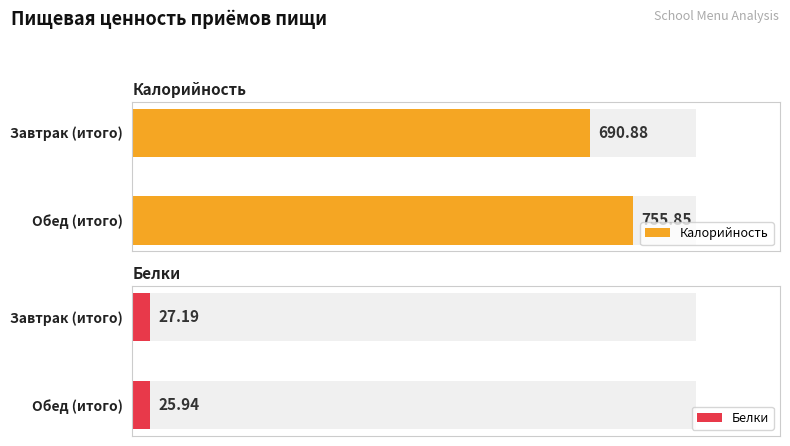

List the labels in order of Калорийность value, smallest first.

Завтрак (итого), Обед (итого)